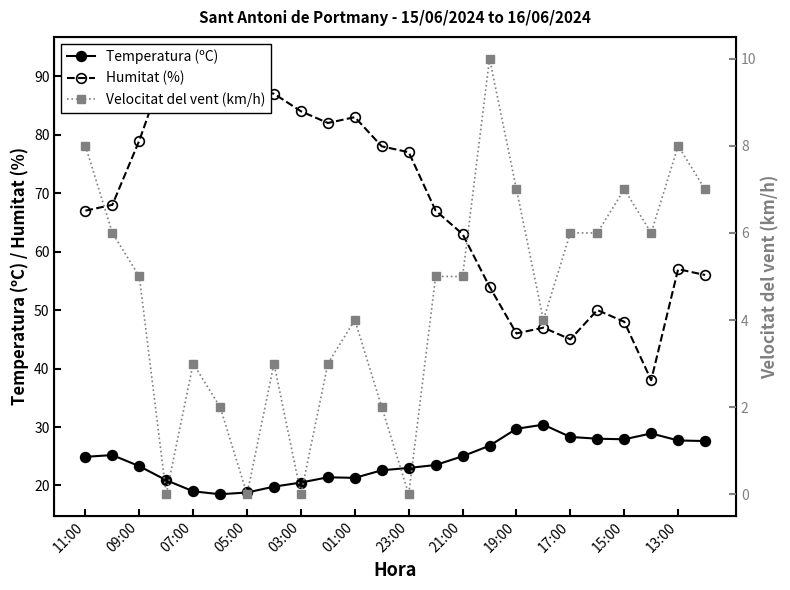

Which category has the highest value in the Velocitat del vent (km/h) series?

15